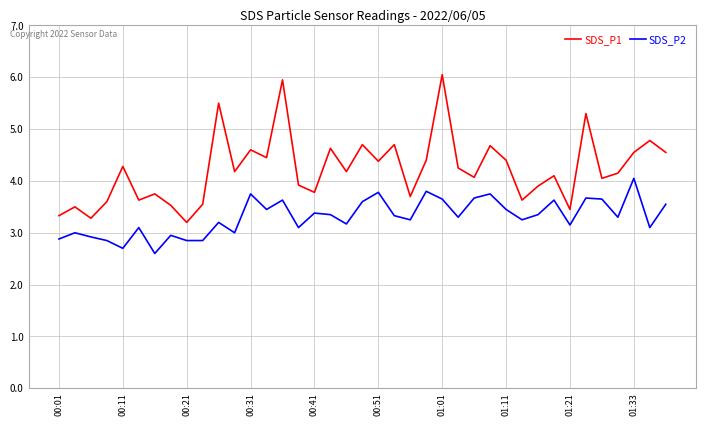

Rank the series by their average value, from lowest to highest.

SDS_P2, SDS_P1